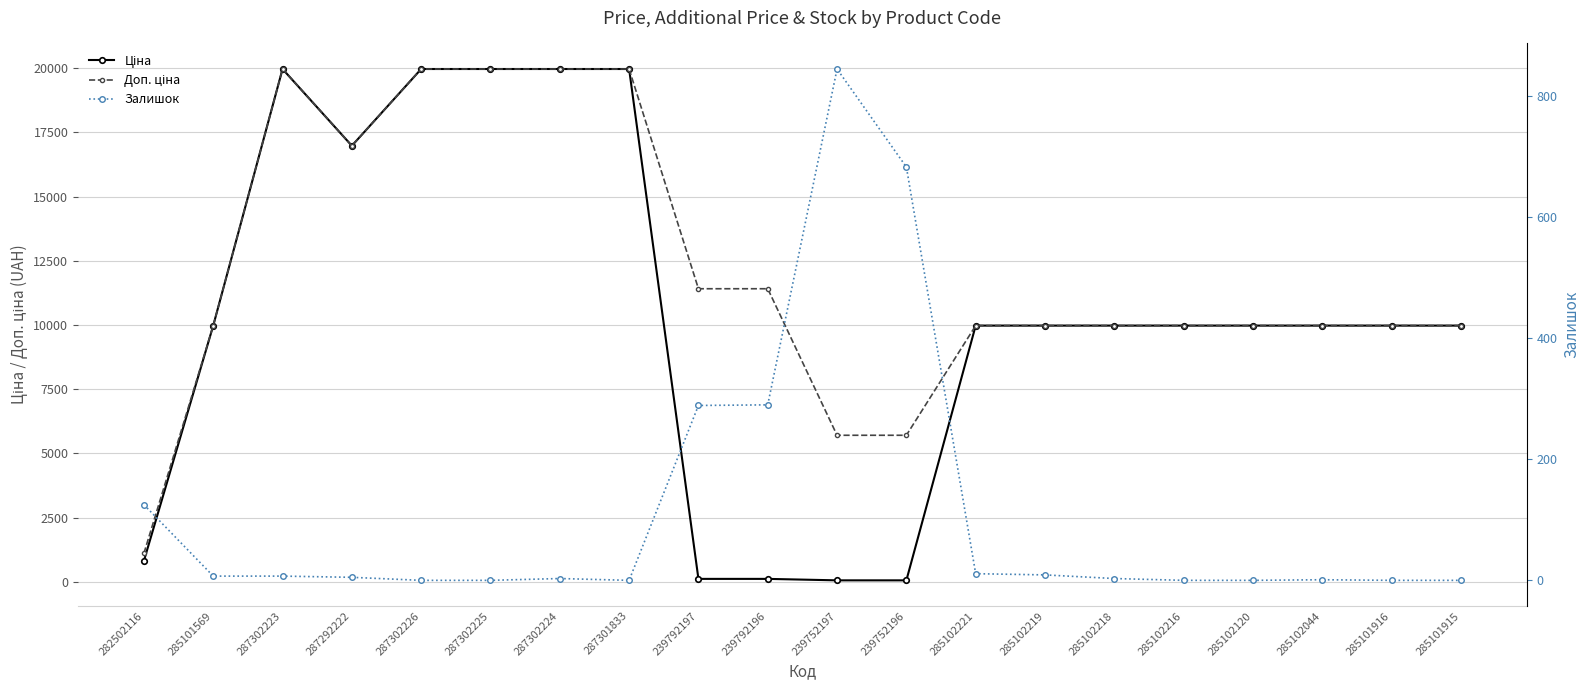

At how many categories does at least one series exceed 14303?

6